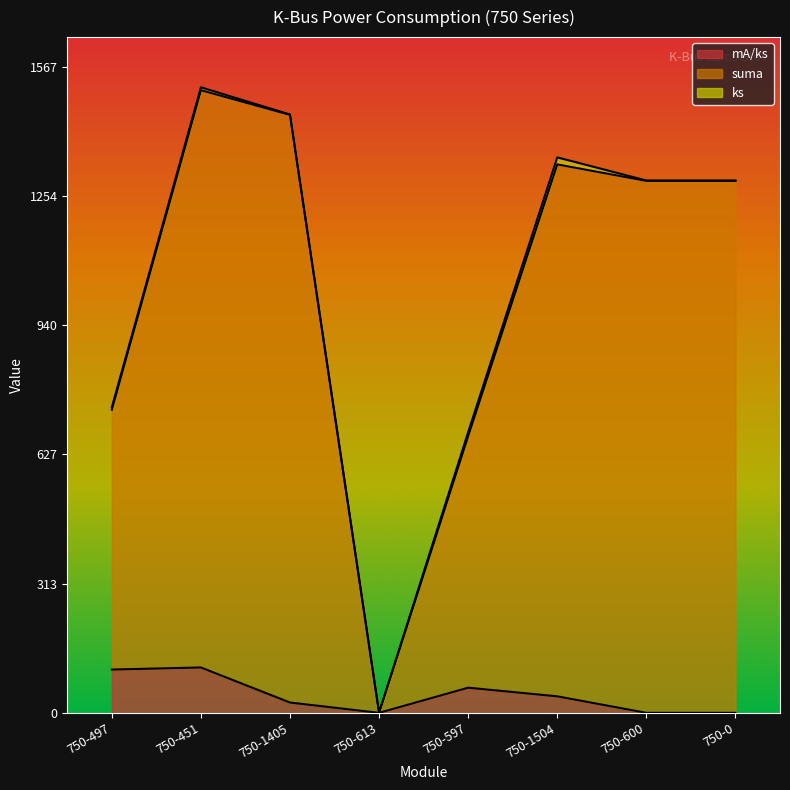

Where is the first local minimum for mA/ks?

750-613